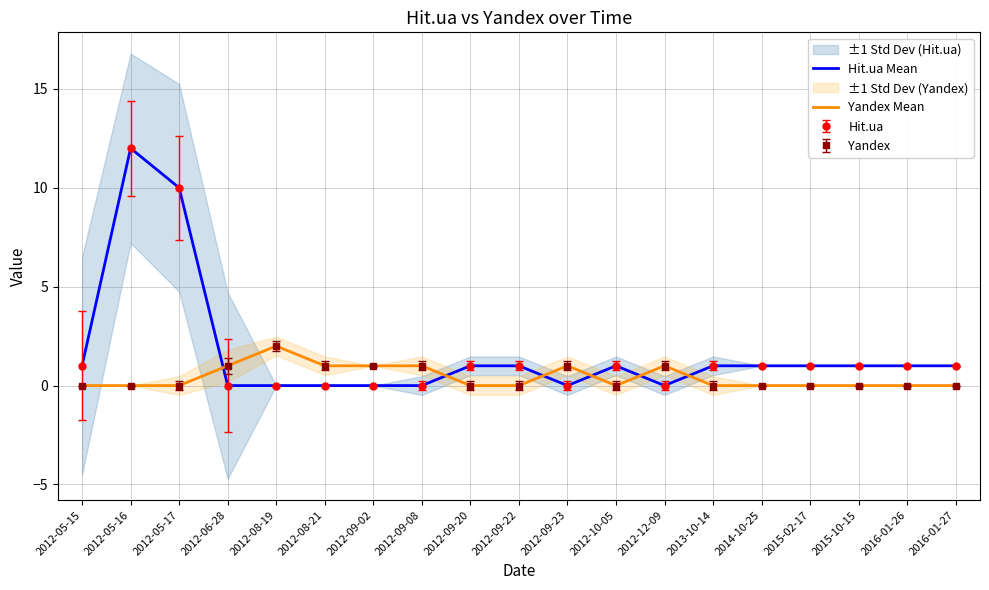

At which category does Yandex Mean reach its first local peak?

2012-08-19